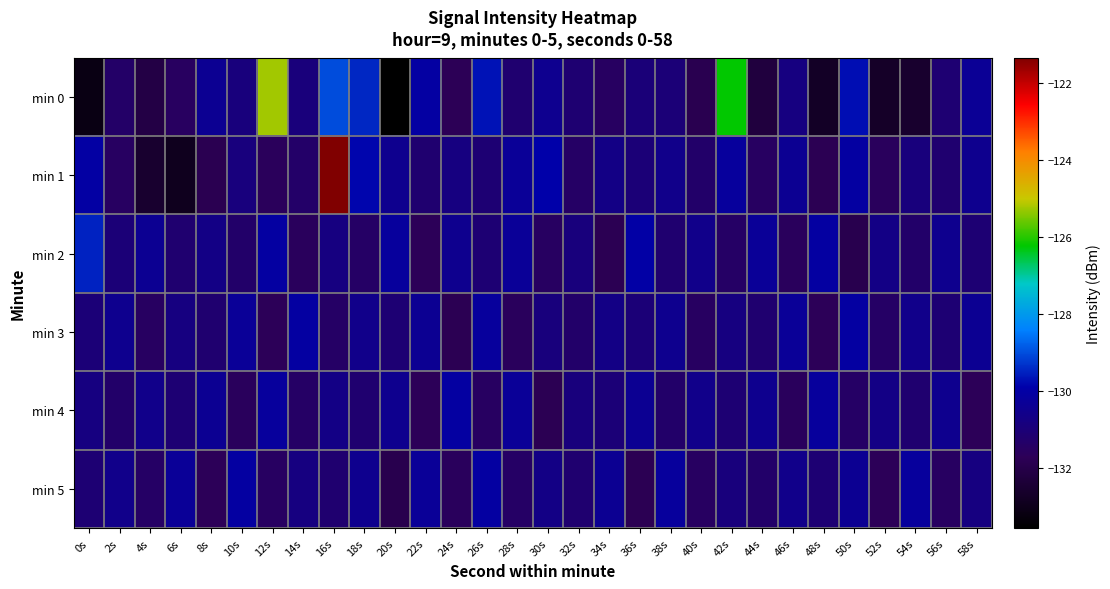

Count the number of data series in this chart.

6